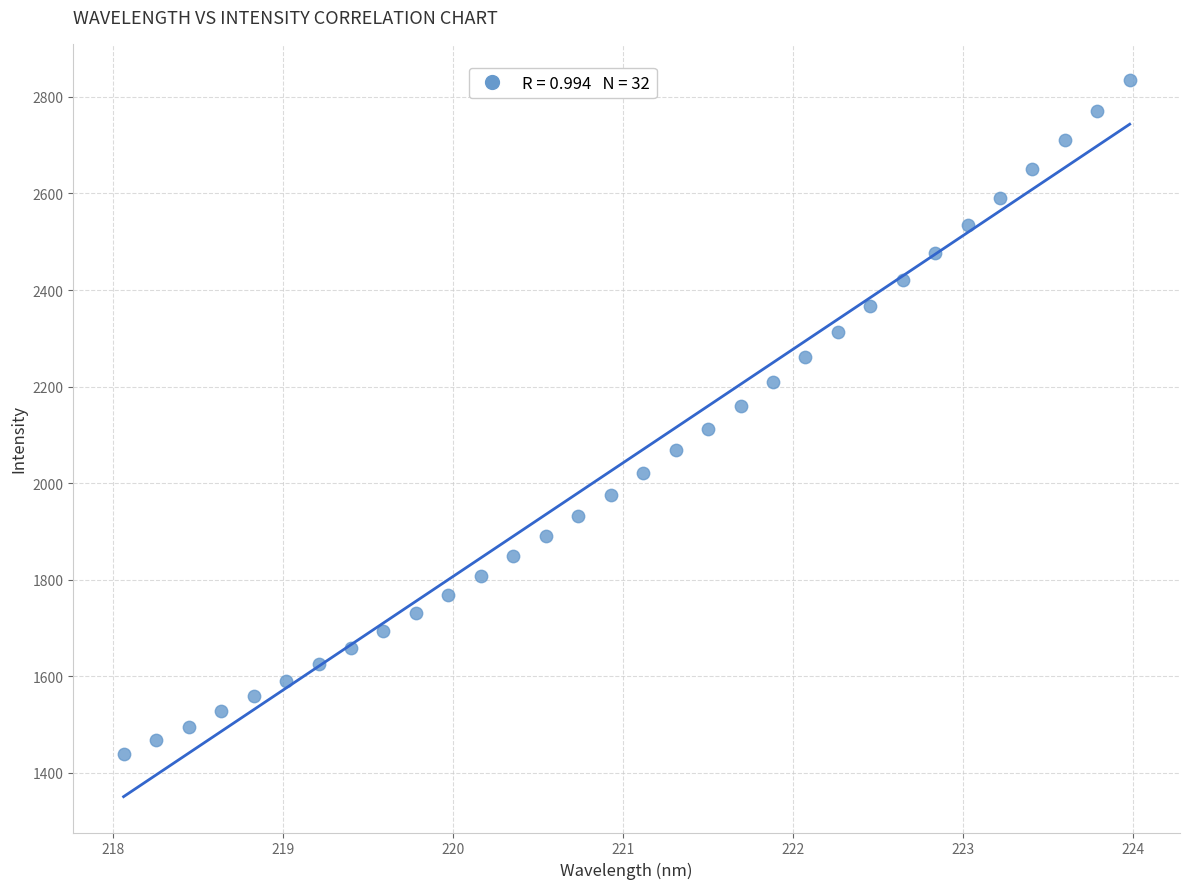

What is the range of Y values (max minus min)?

1395.5